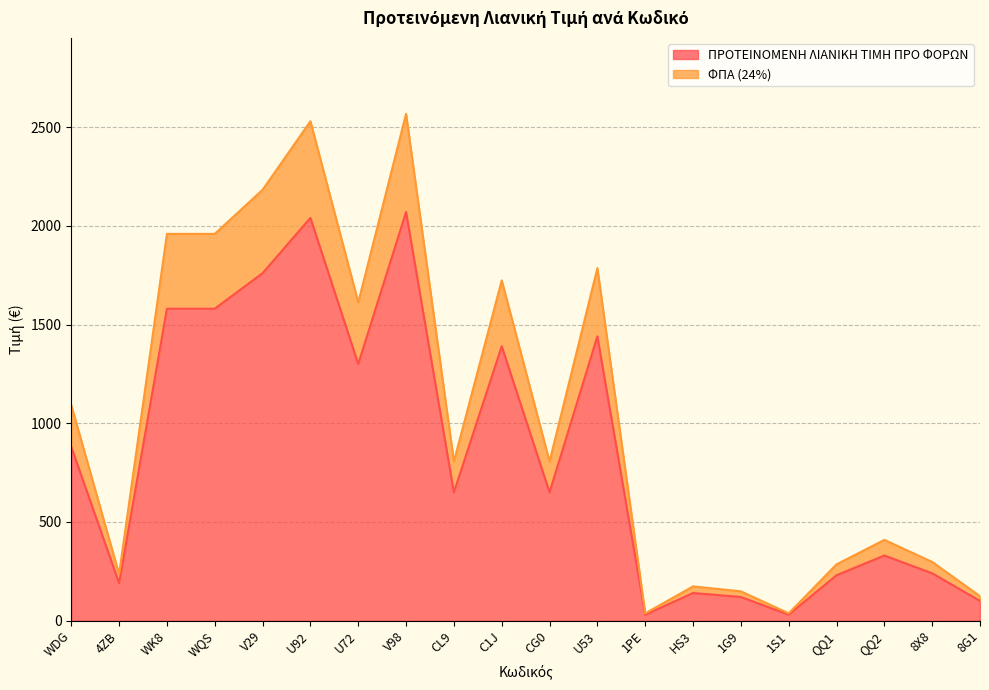

Does the chart display data point markers on the line(s)?

No